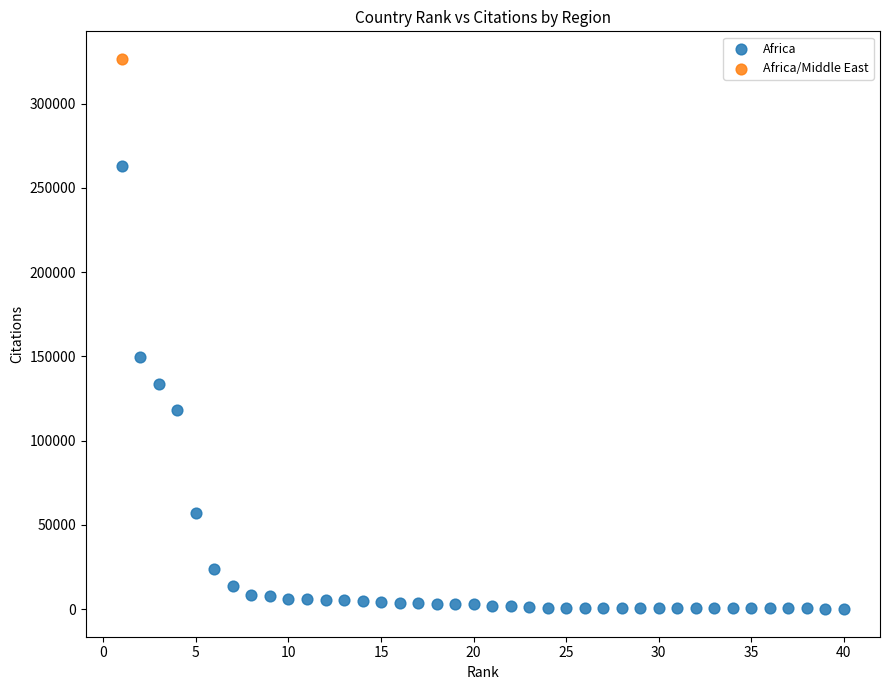

What are all the series names shown in the legend?

Africa, Africa/Middle East